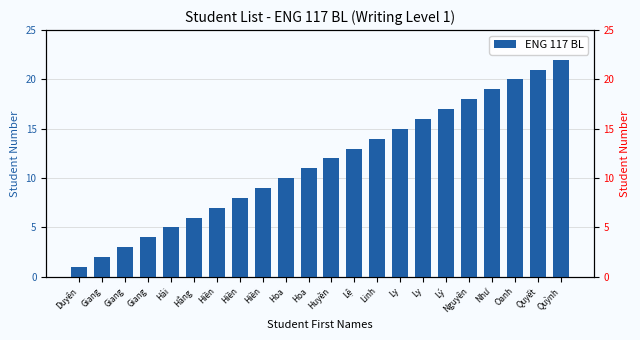

What is the difference between the maximum and minimum values?

21